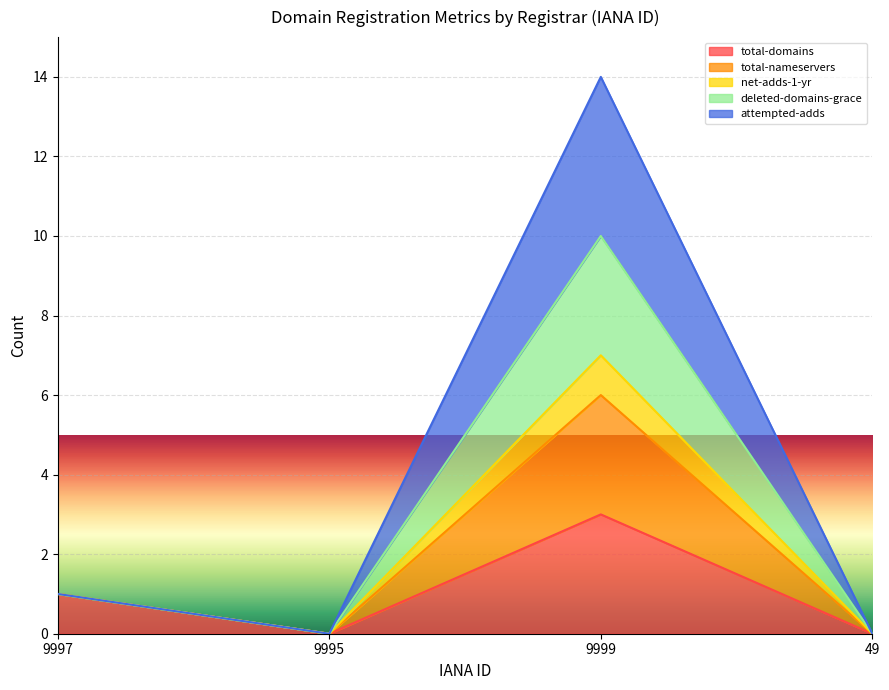

Is it true that deleted-domains-grace equals 1 at 9997?

False